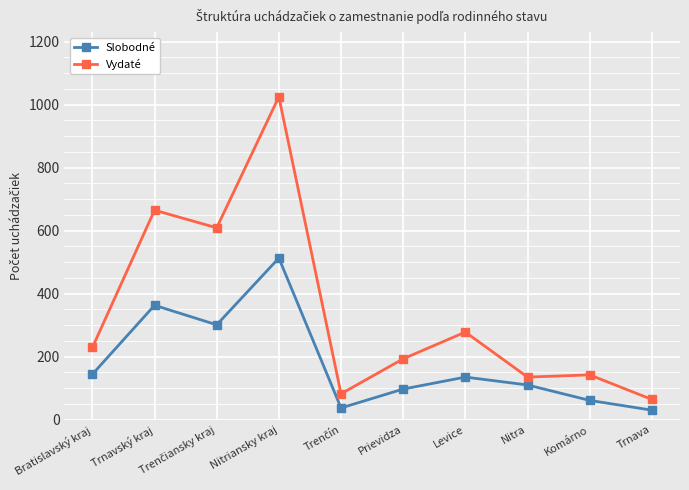

What is the approximate value of Slobodné at Komárno?

61